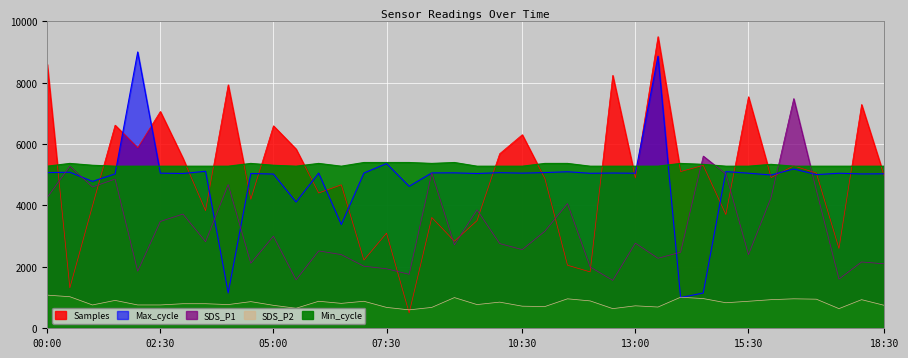

At how many categories does at least one series exceed 5670?

14